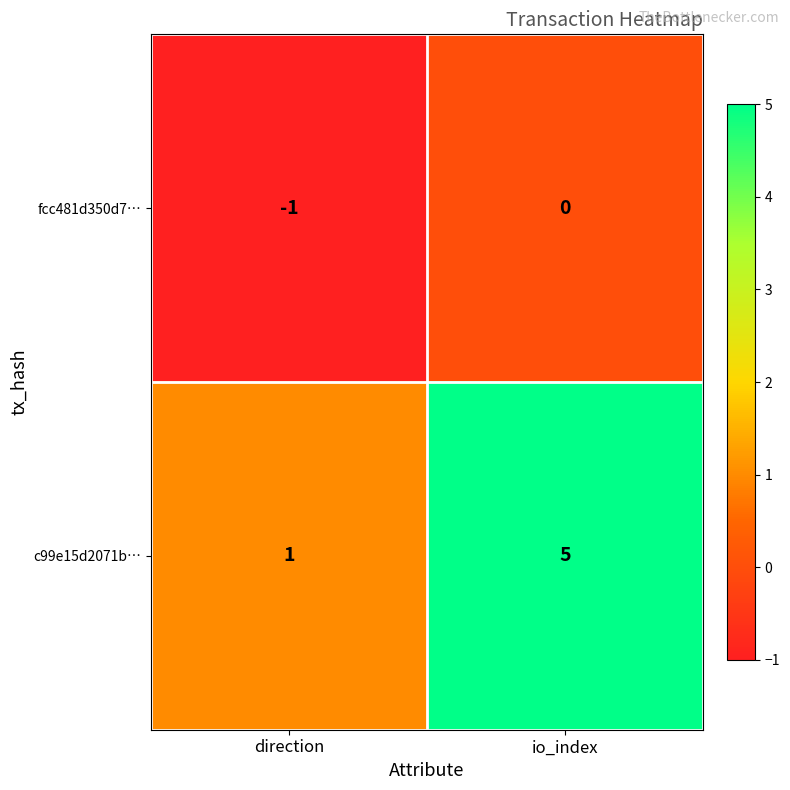

The fcc481d350d7… series shows -1 at io_index. True or false?

False